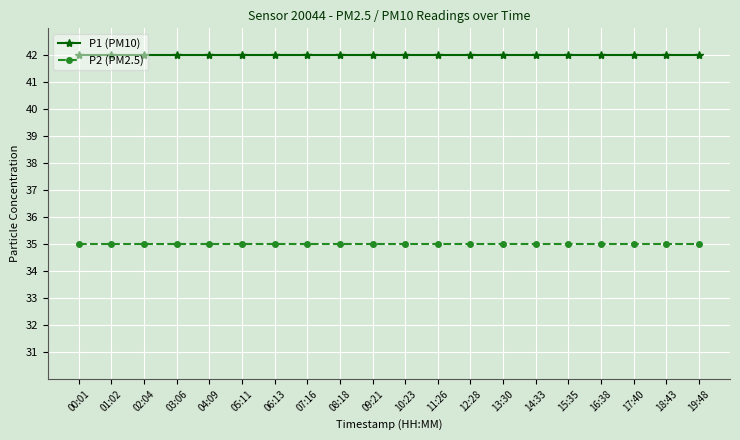

True or false: P1 (PM10) has a value of 61 at 00:01.

False